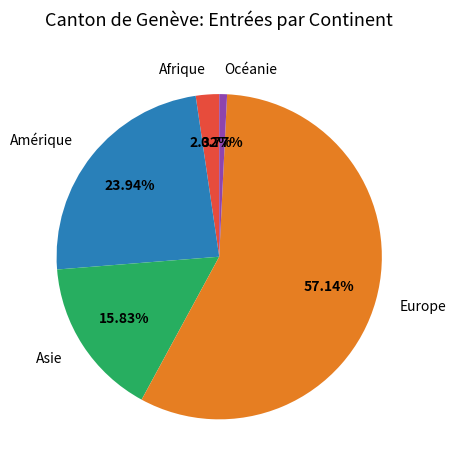

How many segments does this pie chart have?

5